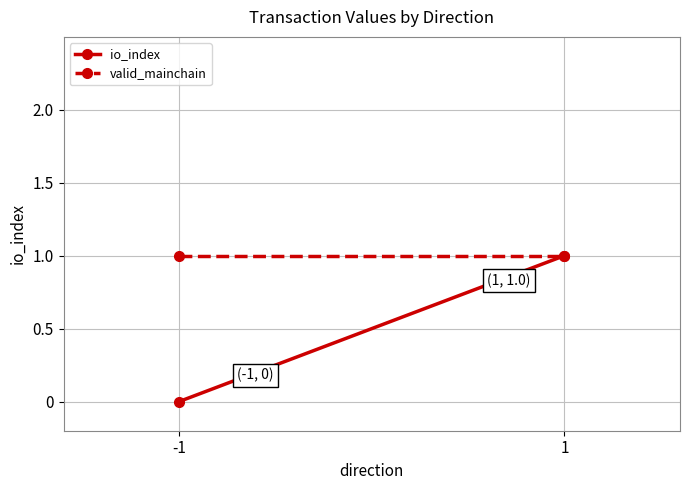

At how many categories does at least one series exceed 0?

2